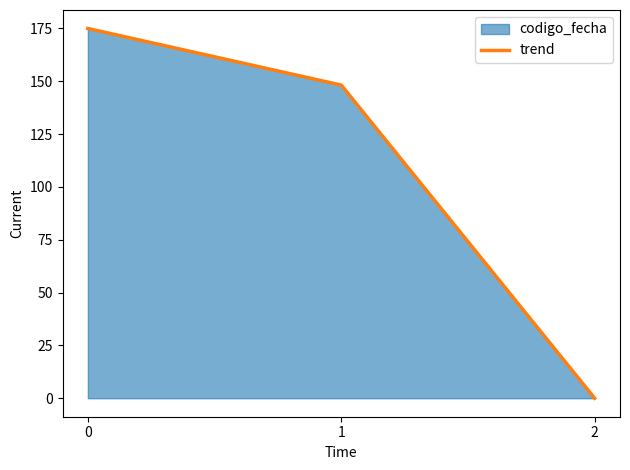

List the labels in order of value, largest first.

0, 1, 2